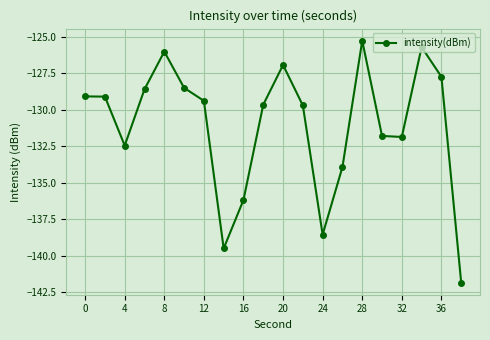

Is this an area chart (filled region under the line)?

No